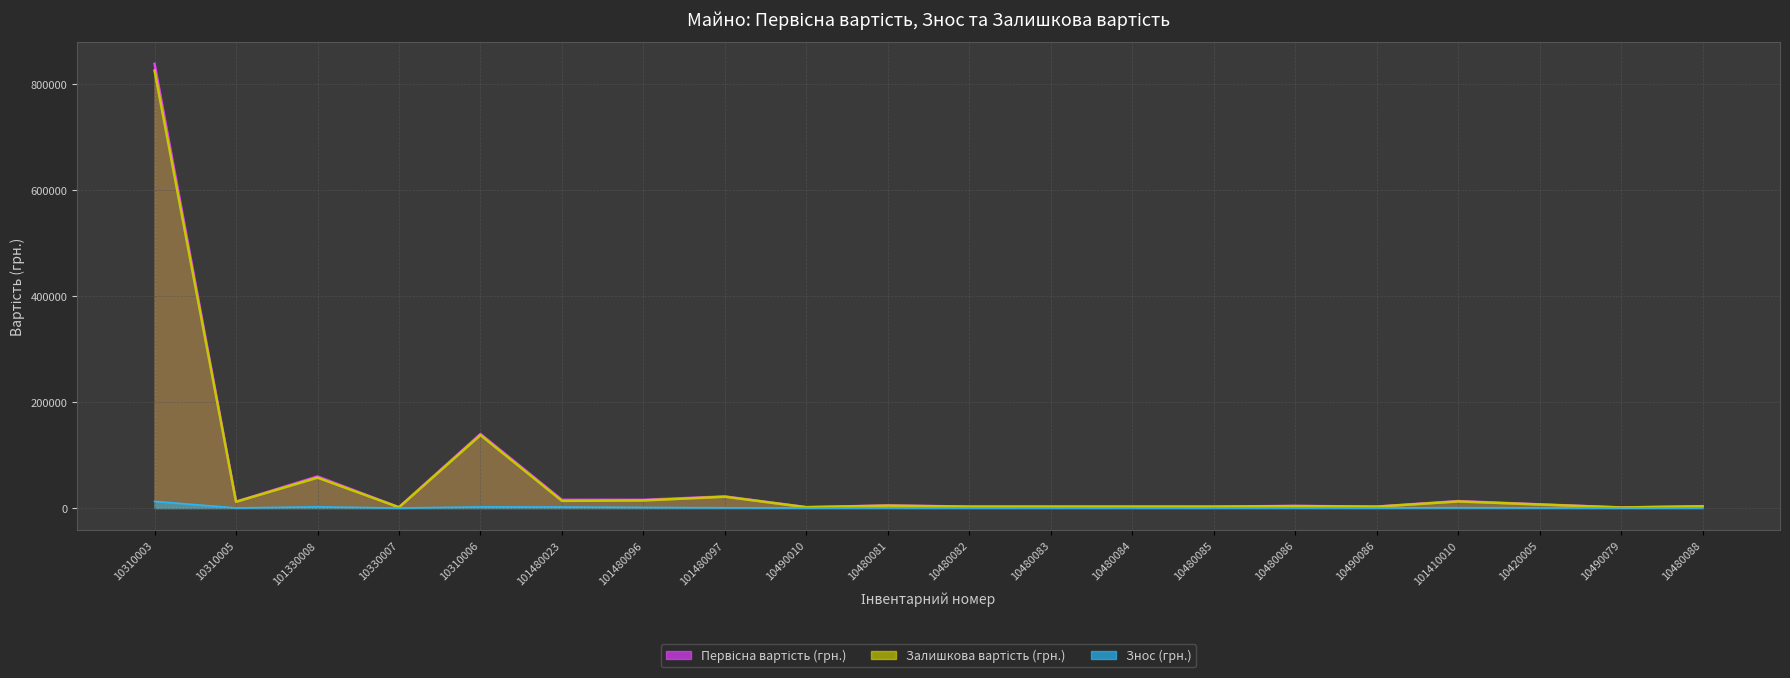

Rank the categories by Залишкова вартість (грн.) value from lowest to highest.

10490079, 10330007, 10490010, 10480082, 10480083, 10480084, 10480085, 10490086, 10480088, 10480086, 10480081, 10420005, 10310005, 101410010, 101480023, 101480096, 101480097, 101330008, 10310006, 10310003